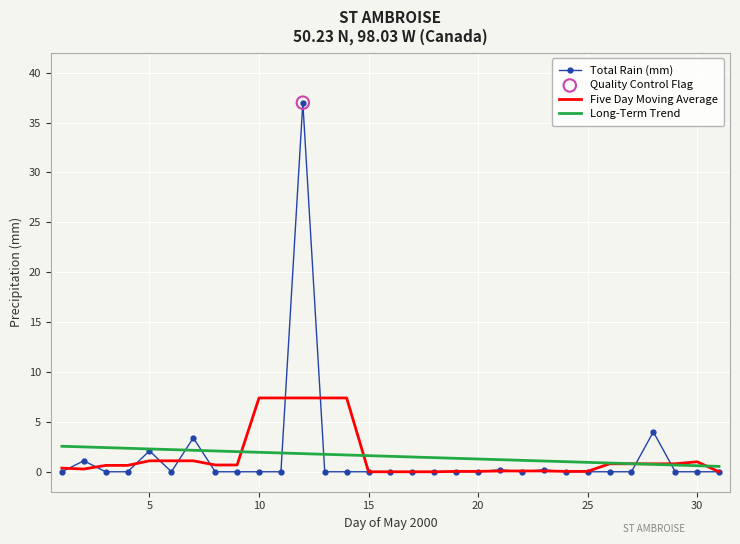

What is the highest value of the Five Day Moving Average series?

7.4